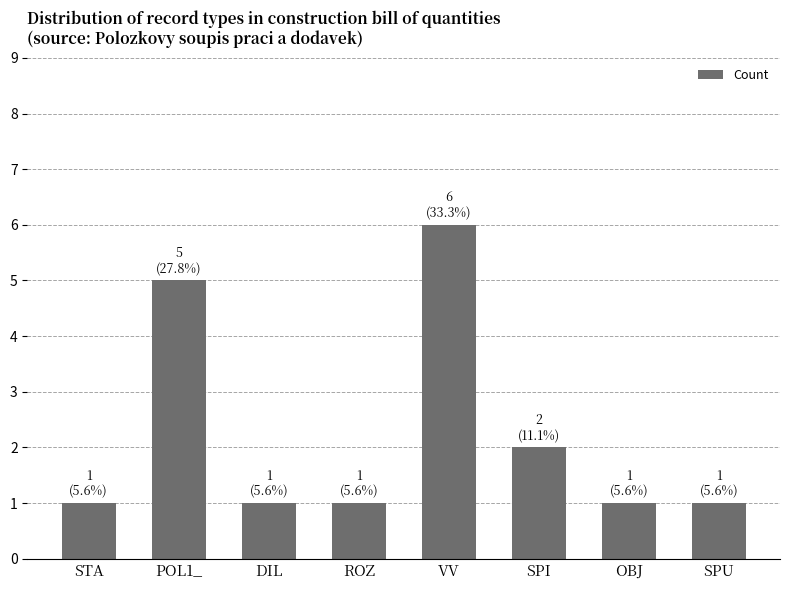

How many categories are shown in the chart?

8